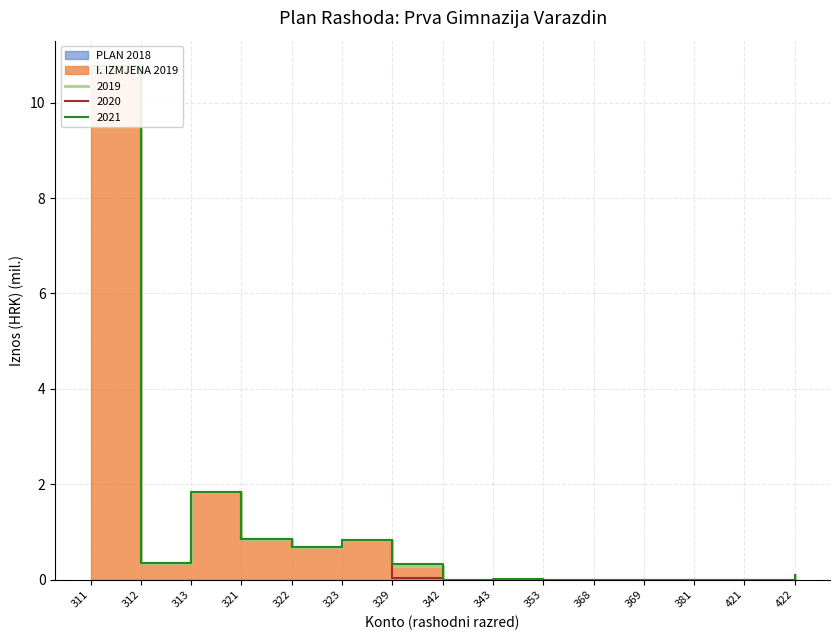

The 2019 series shows 0.8 at 323. True or false?

True